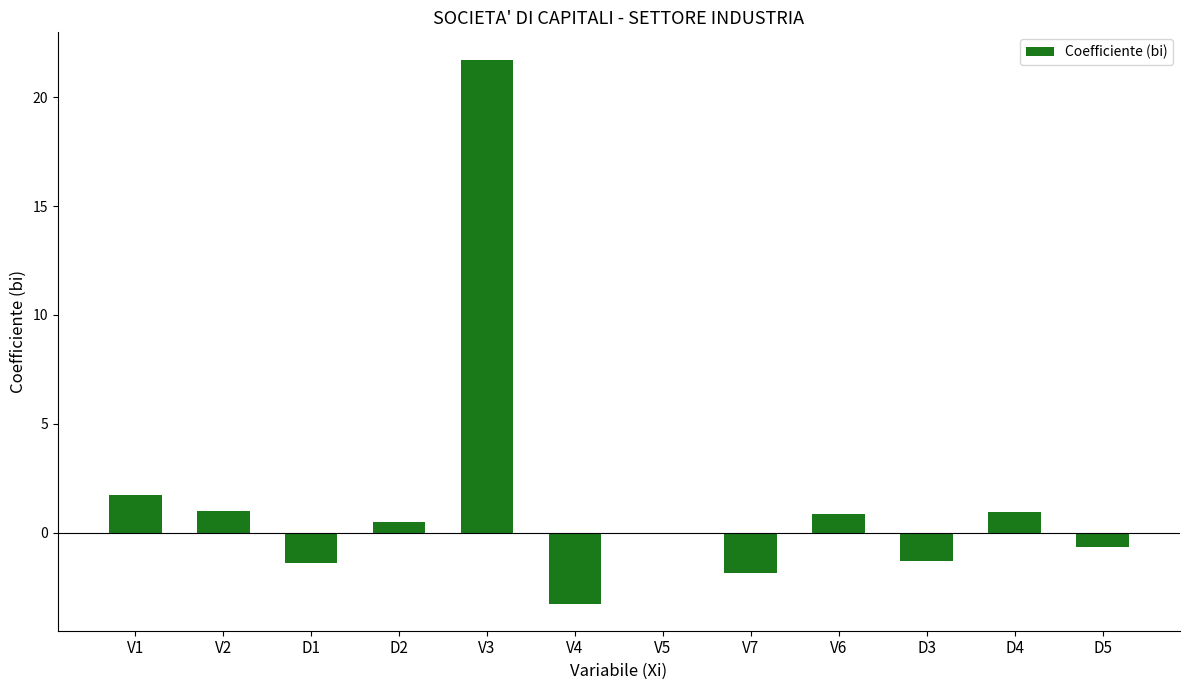

Does the chart contain stacked bars?

No